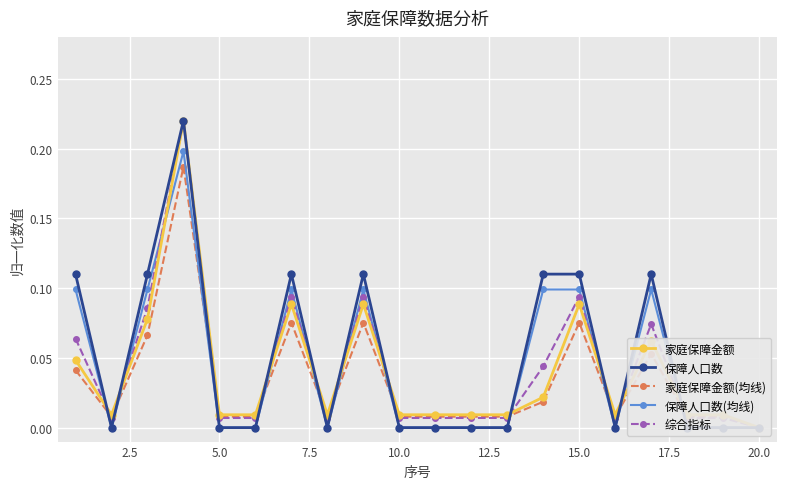

How many interior local valleys does the 保障人口数 series have?

3